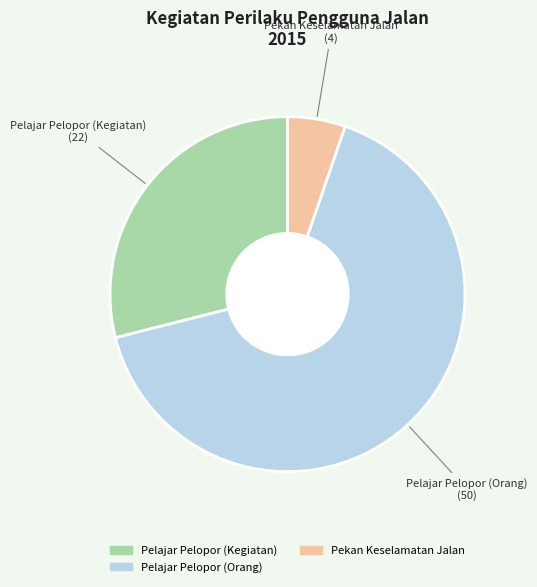

Do Pekan Keselamatan Jalan and Pelajar Pelopor (Kegiatan) together represent more than half of the pie?

No